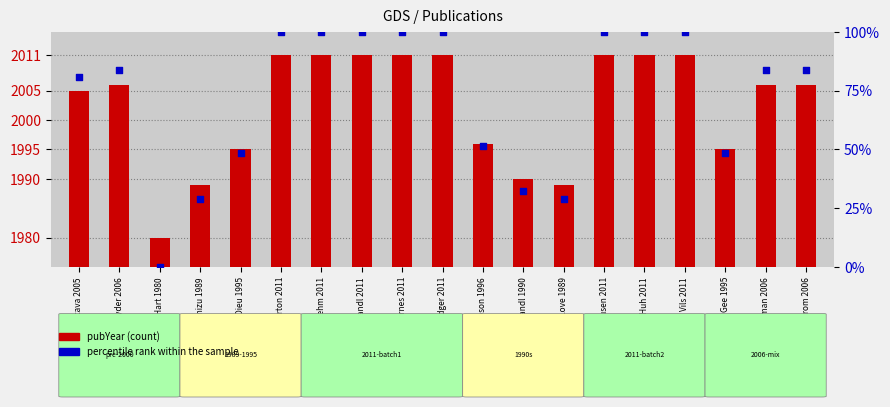

What are all the series names shown in the legend?

pubYear, percentile rank within the sample